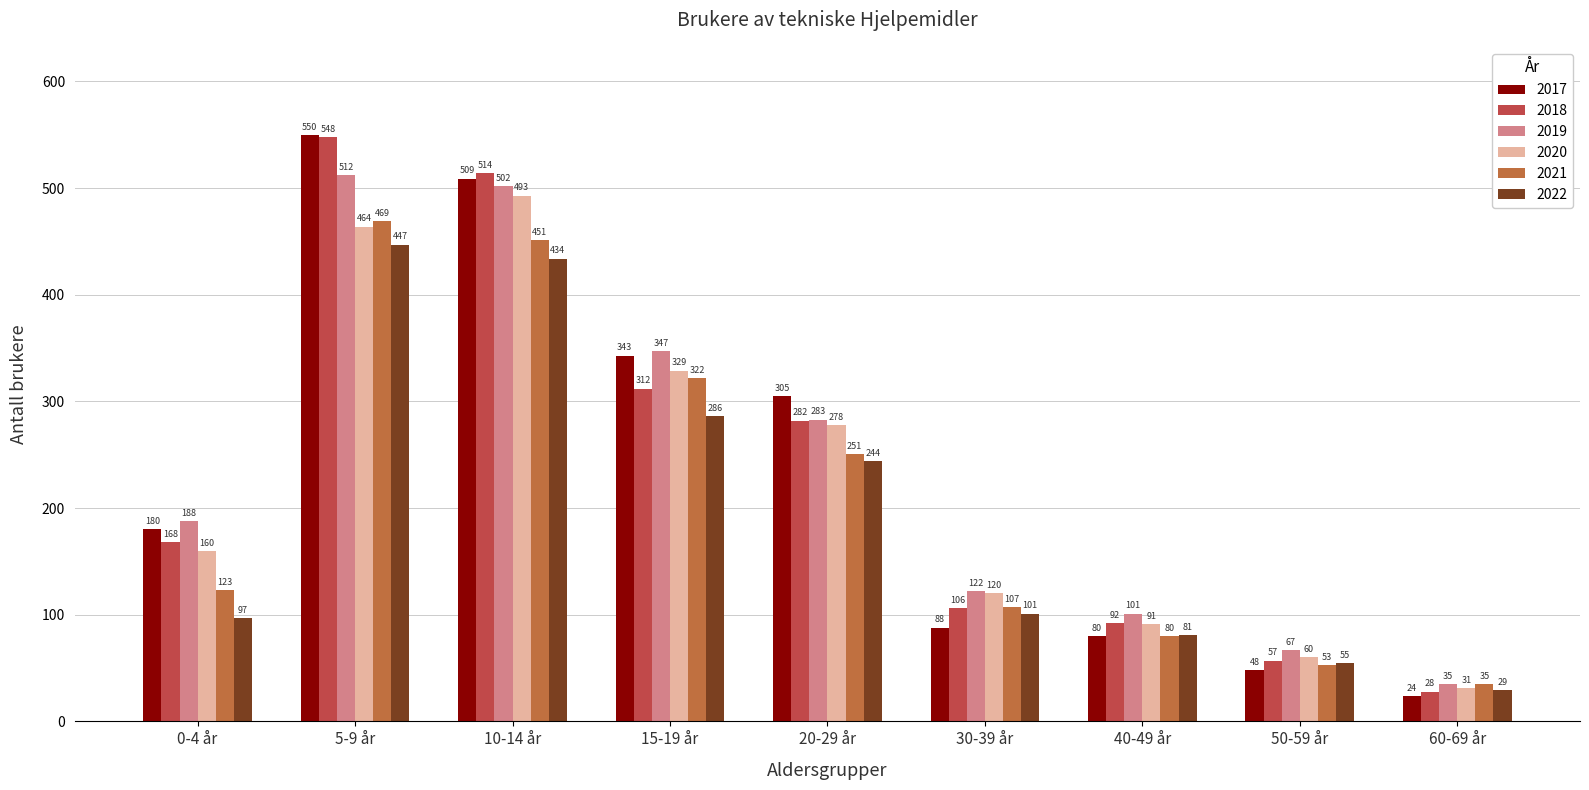

At how many categories does at least one series exceed 356?

2